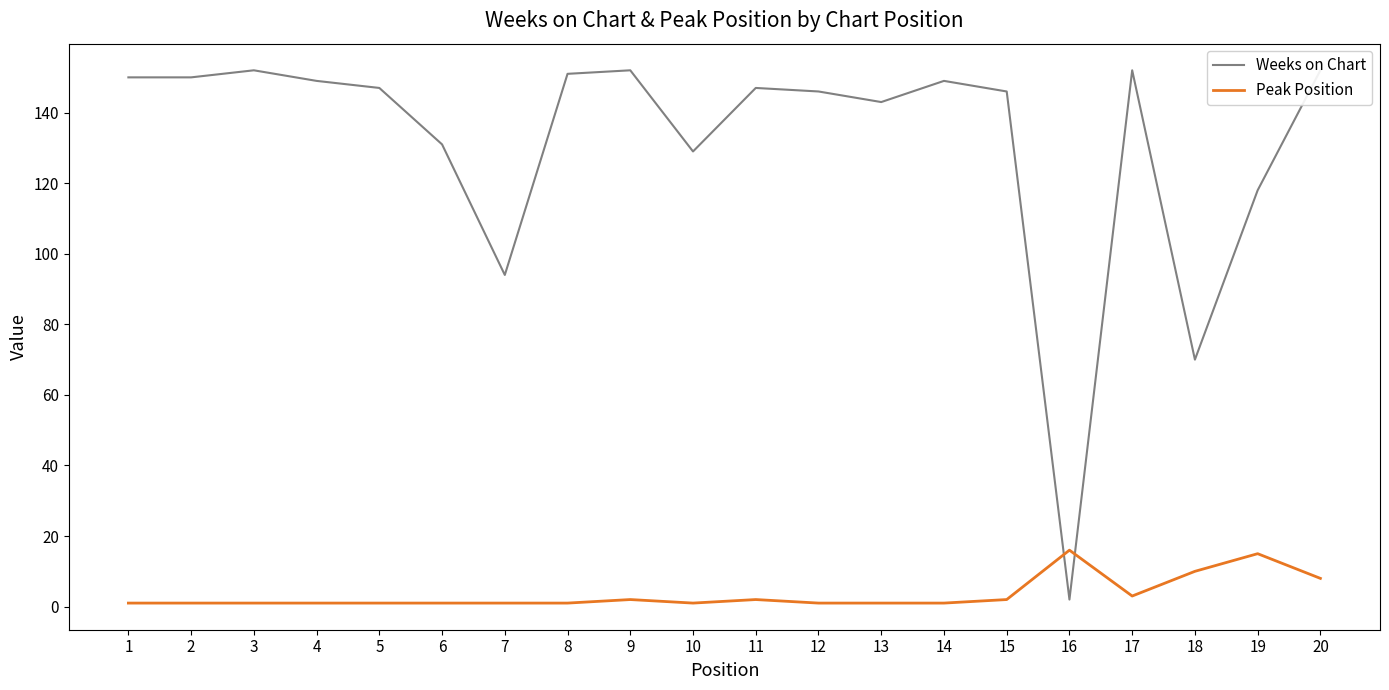

What is the smallest value displayed?

1